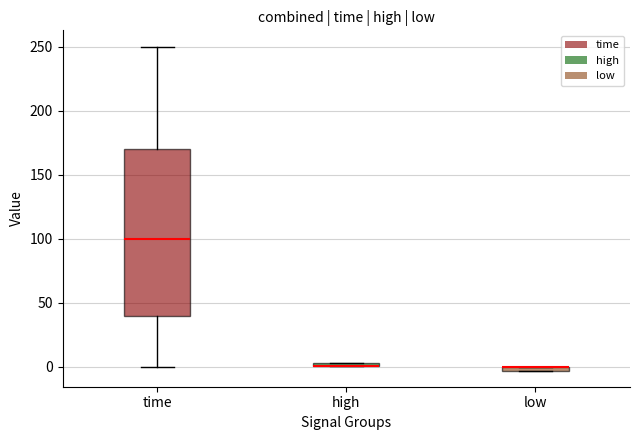

Where is the lower edge of the box for high on the y-axis? The values are not printed on the chart, so give them approximately, as read against the axis.

0